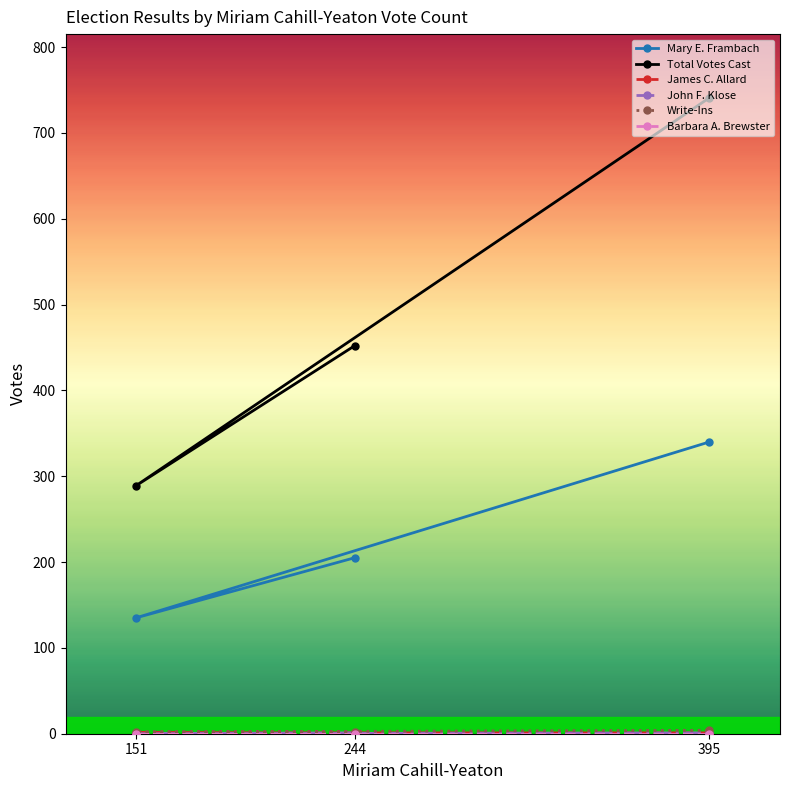

Which series has the largest range (max minus min)?

Total Votes Cast